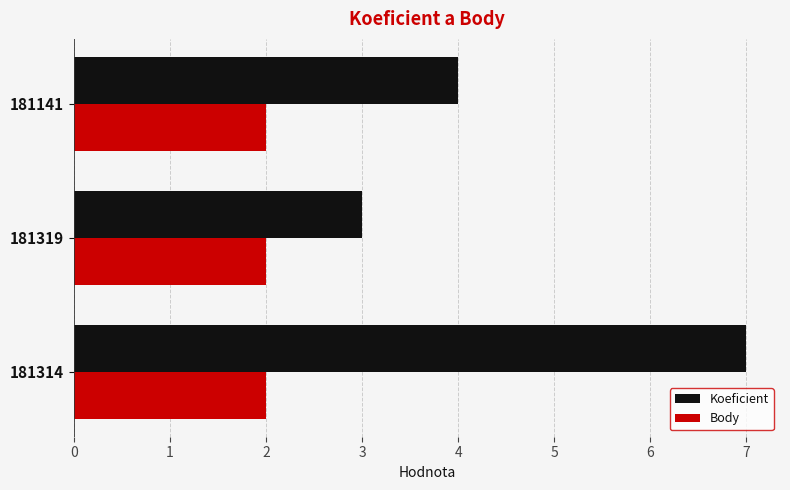

What is the total value across all series at 181319?

5